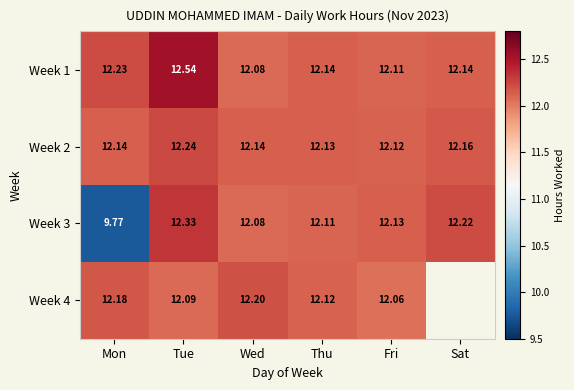

Rank the series at Mon from highest to lowest value.

Week 1, Week 4, Week 2, Week 3